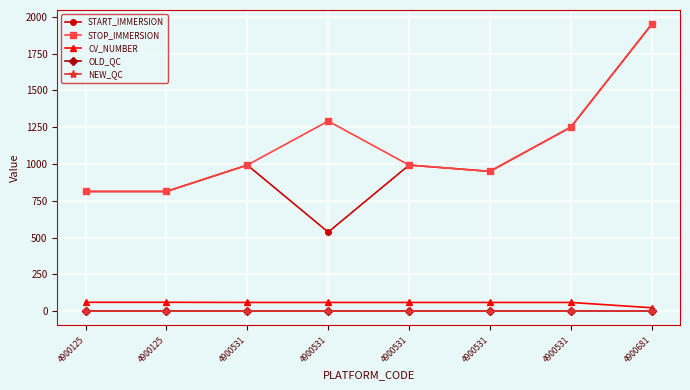

Between 4900125 and 4900531, which series saw the biggest shift?

START_IMMERSION